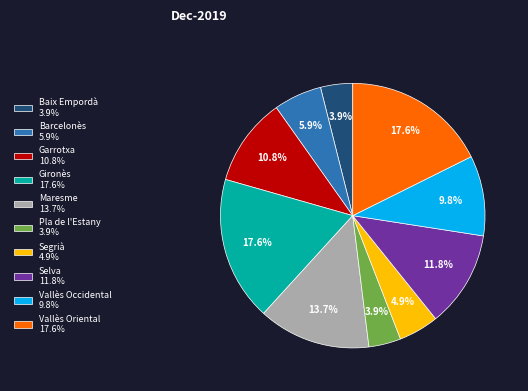

What is the ratio of the value at Barcelonès to the value at Maresme?

0.4